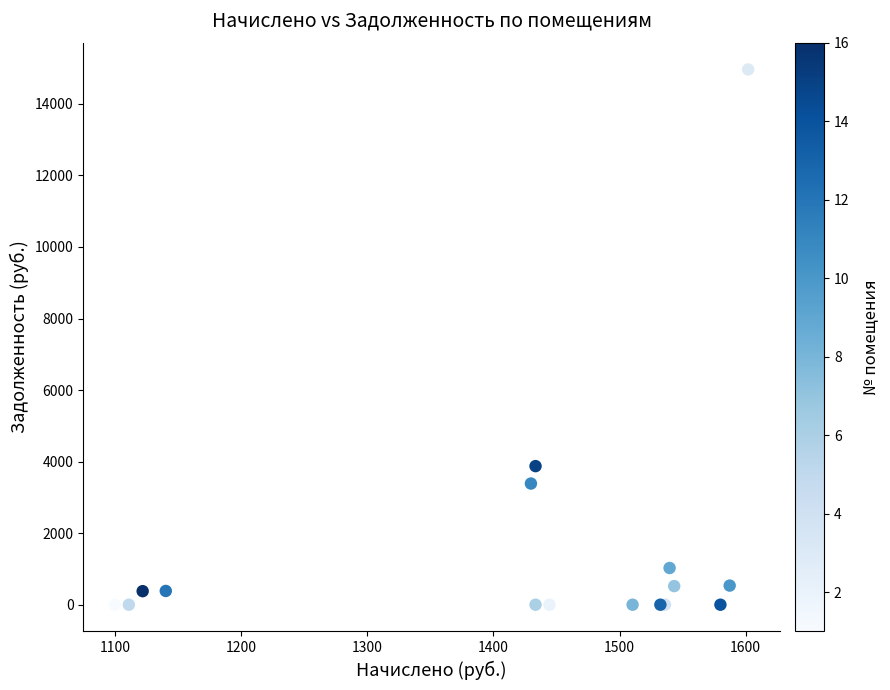

What Y value in the scatter plot is closest to 7481?

3873.9